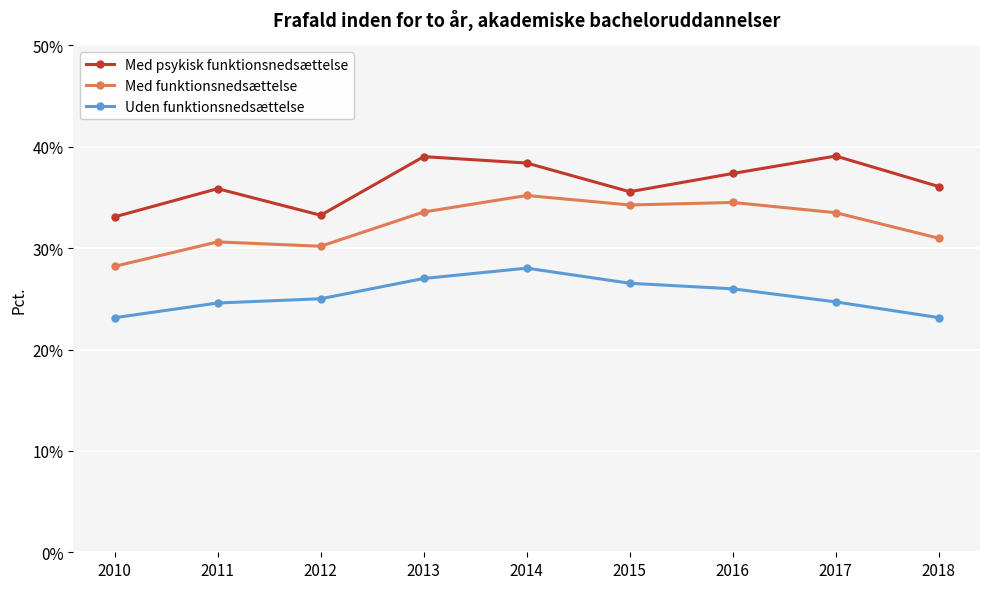

True or false: Med funktionsnedsættelse has a value of 7.1 at 2012.

False